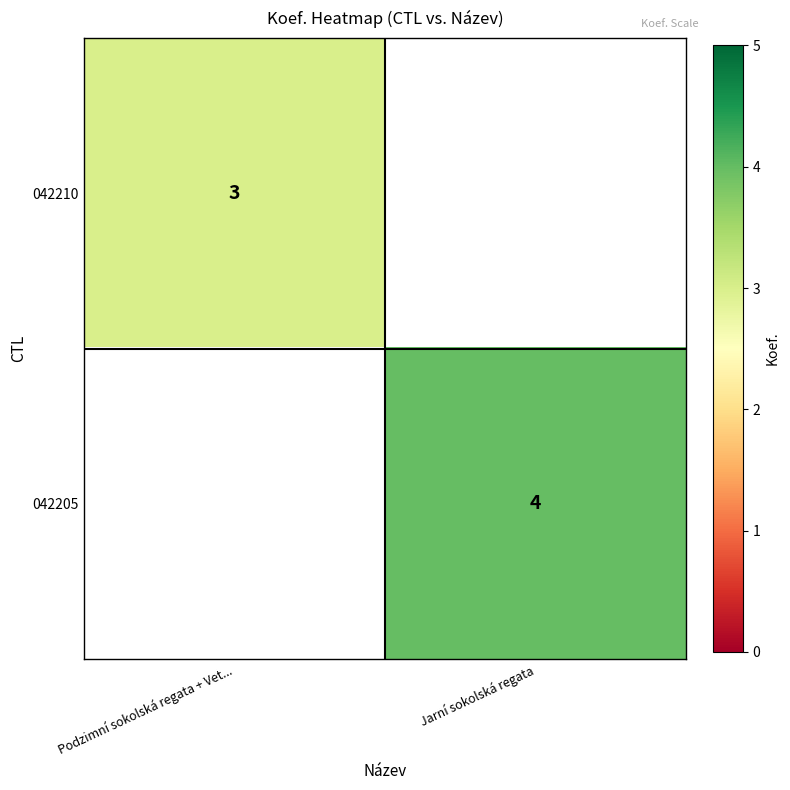

Rank the series at Jarní sokolská regata from highest to lowest value.

042205, 042210